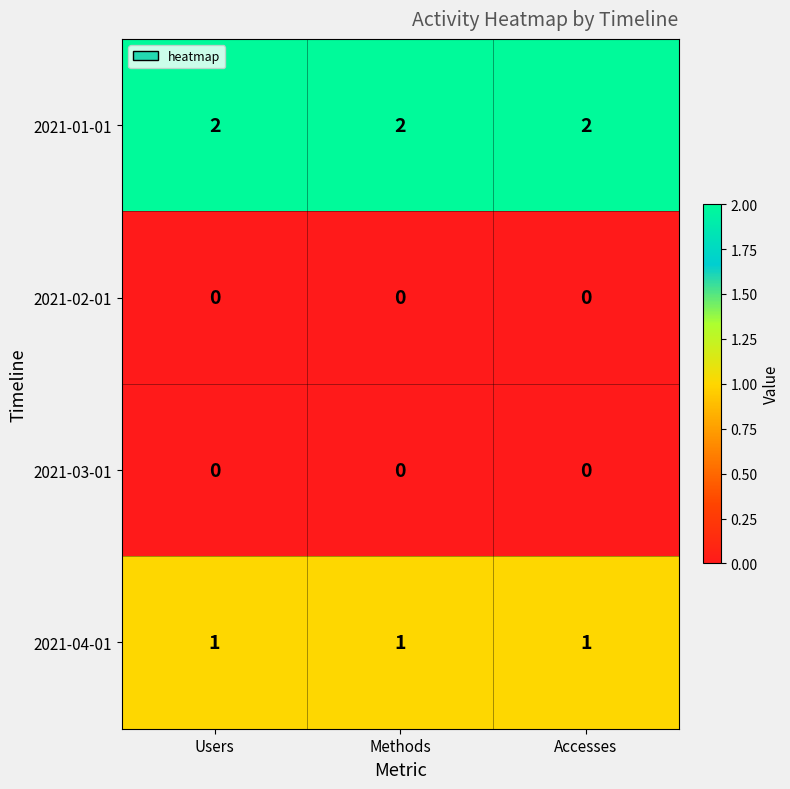

What is the sum of the 2021-01-01 values at Users and Accesses?

4